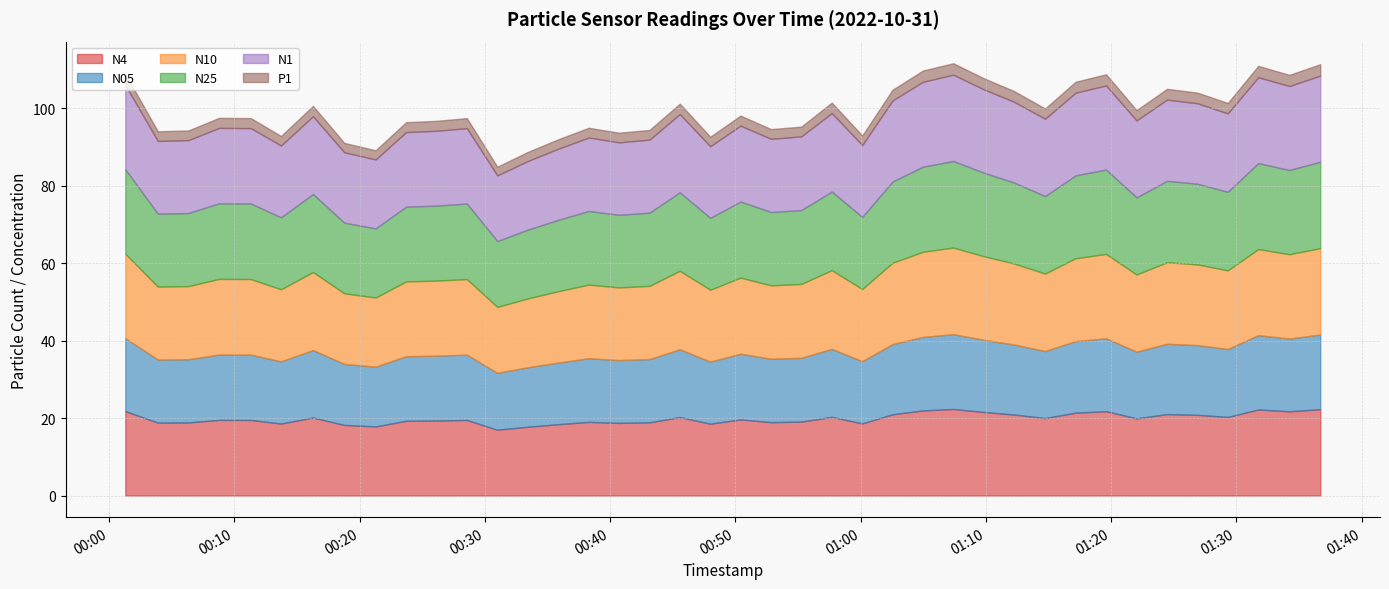

Is it true that N10 equals 21.4 at 2022-10-31T01:17:10?

True